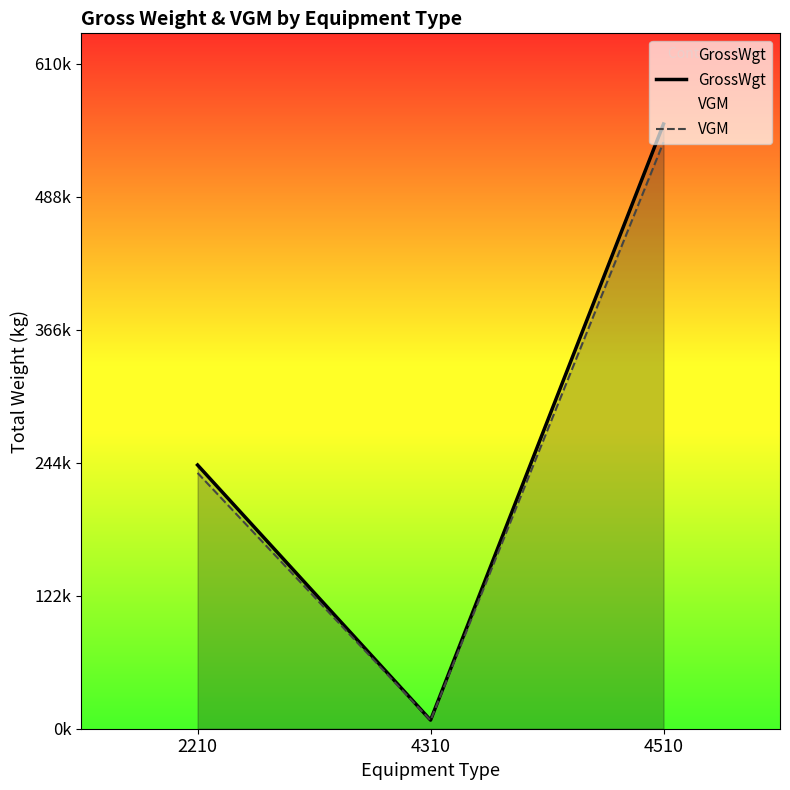

Does the chart have visible grid lines?

No